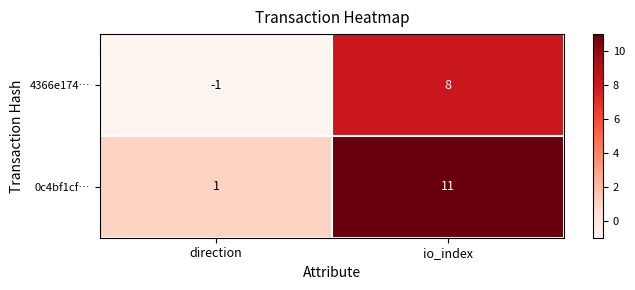

Reading left to right, list all the values displayed in this chart.

4366e174…: direction=-1	io_index=8
0c4bf1cf…: direction=1	io_index=11